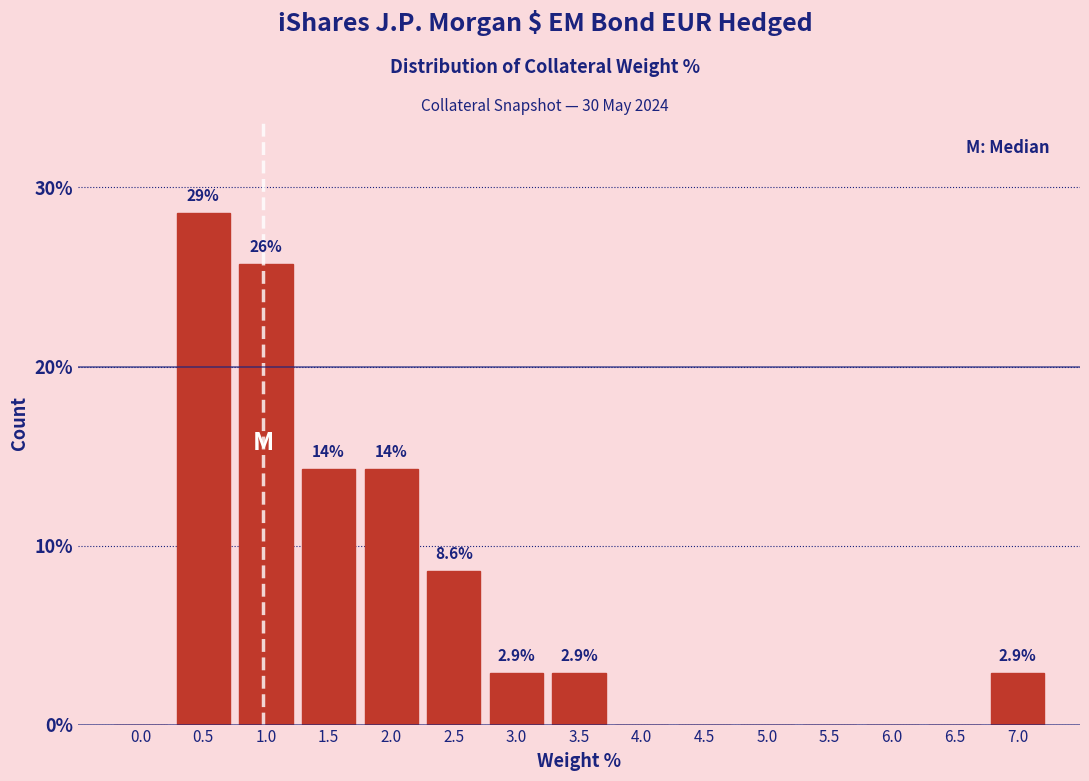

Reading left to right, list all the values displayed in this chart.

0.0=0.0	0.5=28.6	1.0=25.7	1.5=14.3	2.0=14.3	2.5=8.6	3.0=2.9	3.5=2.9	4.0=0.0	4.5=0.0	5.0=0.0	5.5=0.0	6.0=0.0	6.5=0.0	7.0=2.9